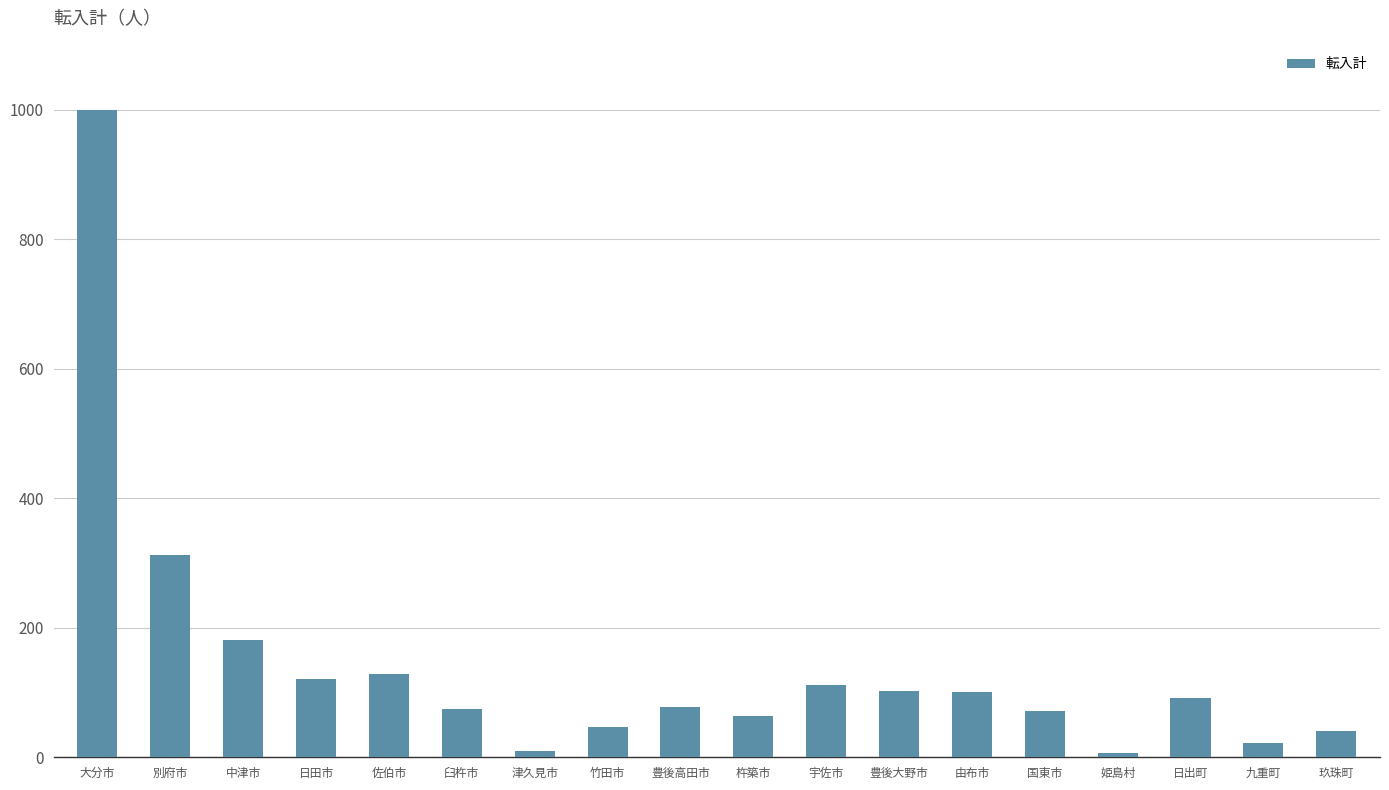

Is it true that the value at 大分市 is 1000?

True